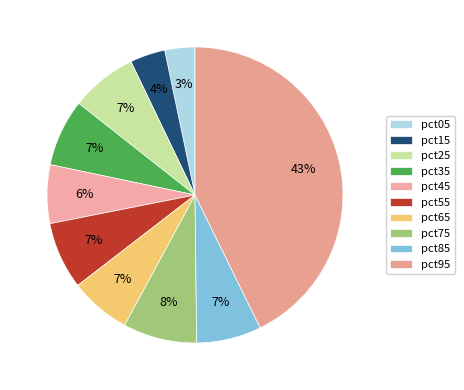

How many segments does this pie chart have?

10